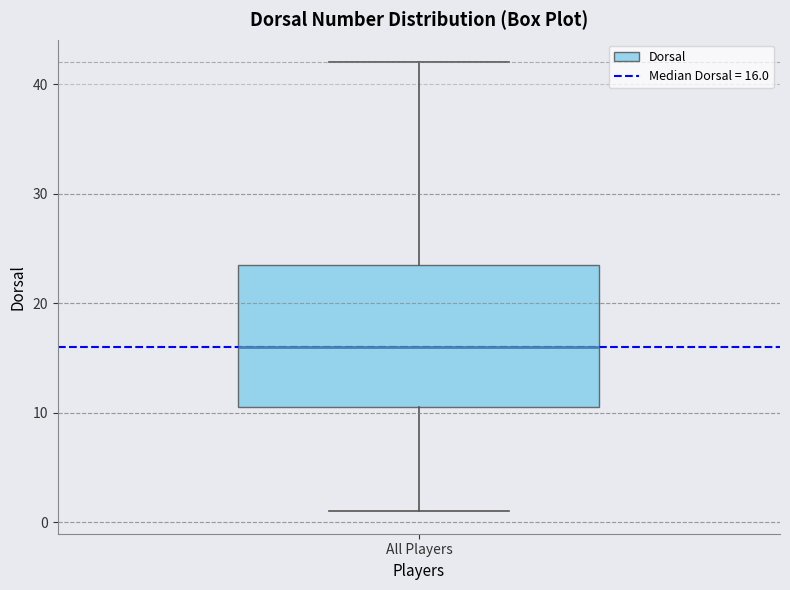

Read this box plot against the y-axis: the position of the median line, the range covered by the box, and the ends of both whiskers. The values are not printed on the chart, so give them approximately, as read against the axis.

median 16, box 11 to 24, whiskers 1 to 42